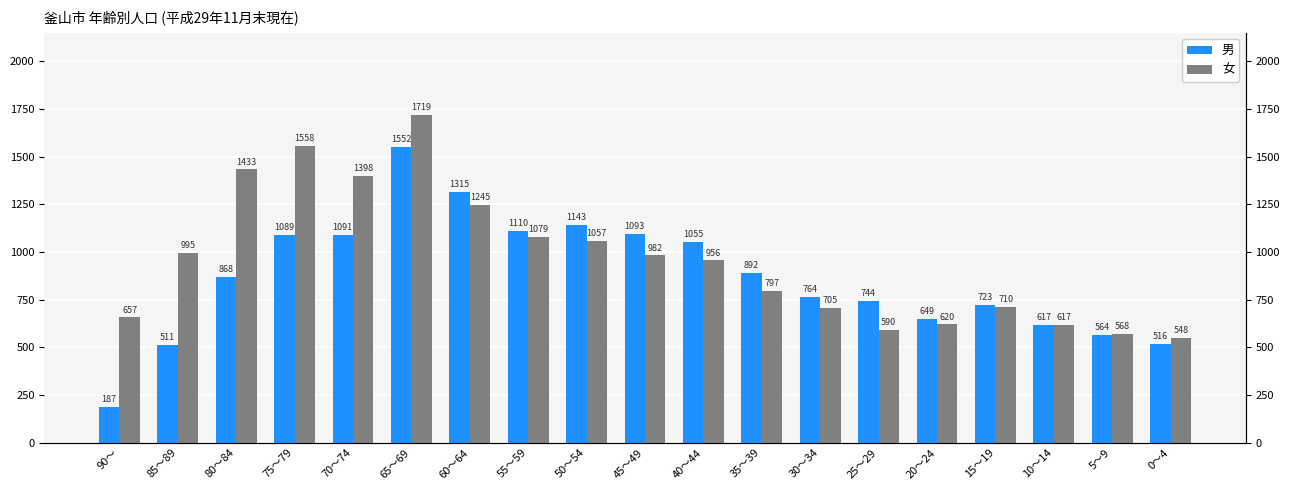

What is the greatest value displayed?

1719